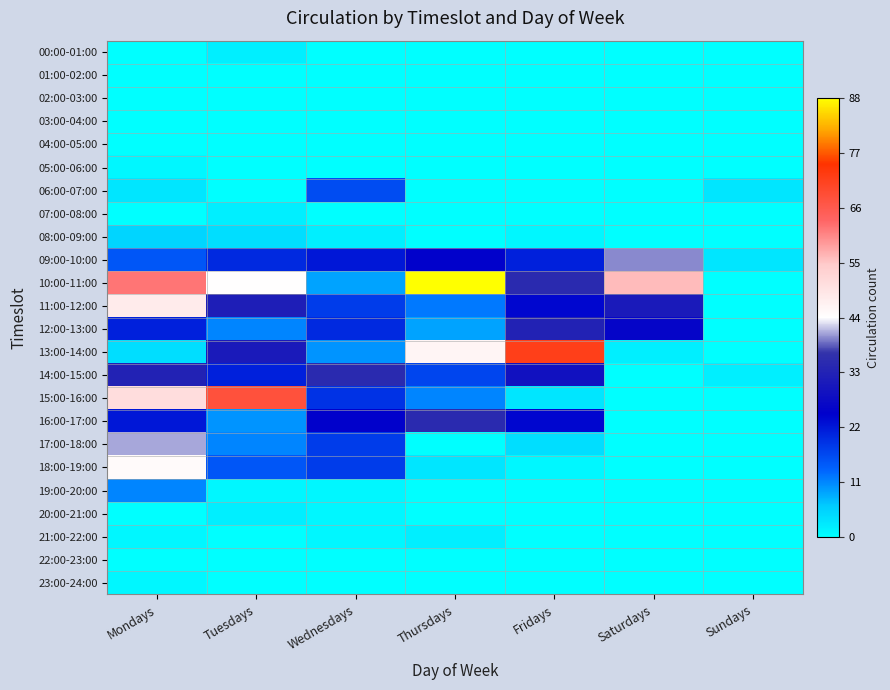

Reading left to right, extract all data points from this chart.

00:00-01:00: Mondays=0	Tuesdays=2	Wednesdays=0	Thursdays=0	Fridays=0	Saturdays=0	Sundays=0
01:00-02:00: Mondays=0	Tuesdays=0	Wednesdays=0	Thursdays=0	Fridays=0	Saturdays=0	Sundays=0
02:00-03:00: Mondays=0	Tuesdays=0	Wednesdays=0	Thursdays=0	Fridays=0	Saturdays=0	Sundays=0
03:00-04:00: Mondays=0	Tuesdays=0	Wednesdays=0	Thursdays=0	Fridays=0	Saturdays=0	Sundays=0
04:00-05:00: Mondays=0	Tuesdays=0	Wednesdays=0	Thursdays=0	Fridays=0	Saturdays=0	Sundays=0
05:00-06:00: Mondays=1	Tuesdays=0	Wednesdays=0	Thursdays=0	Fridays=0	Saturdays=0	Sundays=0
06:00-07:00: Mondays=3	Tuesdays=0	Wednesdays=16	Thursdays=0	Fridays=0	Saturdays=0	Sundays=3
07:00-08:00: Mondays=0	Tuesdays=2	Wednesdays=0	Thursdays=0	Fridays=0	Saturdays=0	Sundays=0
08:00-09:00: Mondays=5	Tuesdays=4	Wednesdays=2	Thursdays=0	Fridays=1	Saturdays=0	Sundays=0
09:00-10:00: Mondays=15	Tuesdays=20	Wednesdays=22	Thursdays=25	Fridays=21	Saturdays=40	Sundays=3
10:00-11:00: Mondays=62	Tuesdays=44	Wednesdays=9	Thursdays=88	Fridays=35	Saturdays=56	Sundays=0
11:00-12:00: Mondays=48	Tuesdays=32	Wednesdays=18	Thursdays=12	Fridays=24	Saturdays=31	Sundays=0
12:00-13:00: Mondays=21	Tuesdays=11	Wednesdays=20	Thursdays=9	Fridays=33	Saturdays=26	Sundays=0
13:00-14:00: Mondays=4	Tuesdays=31	Wednesdays=10	Thursdays=46	Fridays=72	Saturdays=2	Sundays=0
14:00-15:00: Mondays=33	Tuesdays=21	Wednesdays=35	Thursdays=17	Fridays=29	Saturdays=0	Sundays=2
15:00-16:00: Mondays=51	Tuesdays=68	Wednesdays=19	Thursdays=11	Fridays=3	Saturdays=0	Sundays=0
16:00-17:00: Mondays=22	Tuesdays=10	Wednesdays=25	Thursdays=35	Fridays=24	Saturdays=0	Sundays=0
17:00-18:00: Mondays=41	Tuesdays=11	Wednesdays=18	Thursdays=0	Fridays=4	Saturdays=0	Sundays=0
18:00-19:00: Mondays=45	Tuesdays=15	Wednesdays=18	Thursdays=3	Fridays=1	Saturdays=0	Sundays=0
19:00-20:00: Mondays=11	Tuesdays=1	Wednesdays=1	Thursdays=0	Fridays=0	Saturdays=0	Sundays=0
20:00-21:00: Mondays=0	Tuesdays=2	Wednesdays=1	Thursdays=0	Fridays=0	Saturdays=0	Sundays=0
21:00-22:00: Mondays=1	Tuesdays=0	Wednesdays=1	Thursdays=2	Fridays=0	Saturdays=0	Sundays=0
22:00-23:00: Mondays=0	Tuesdays=0	Wednesdays=0	Thursdays=0	Fridays=0	Saturdays=0	Sundays=0
23:00-24:00: Mondays=1	Tuesdays=0	Wednesdays=0	Thursdays=0	Fridays=0	Saturdays=0	Sundays=0